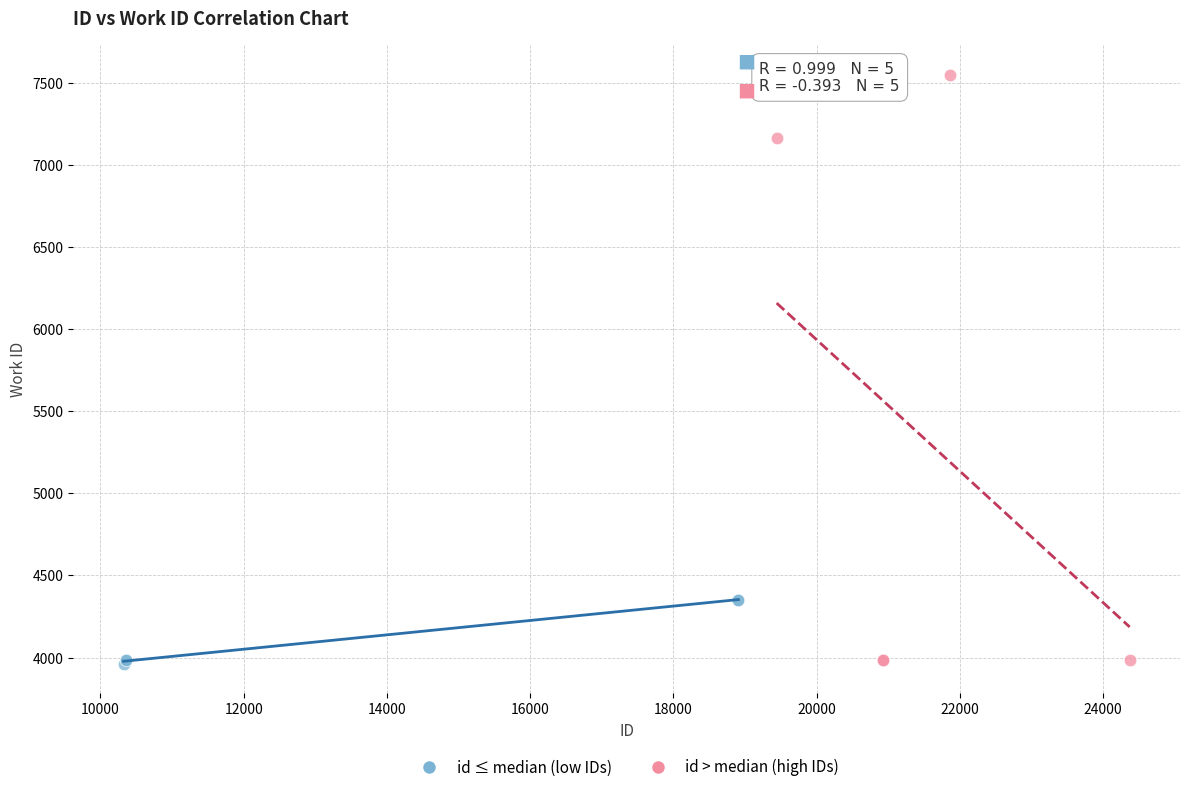

What are all the series names shown in the legend?

id ≤ median (low IDs), id > median (high IDs)